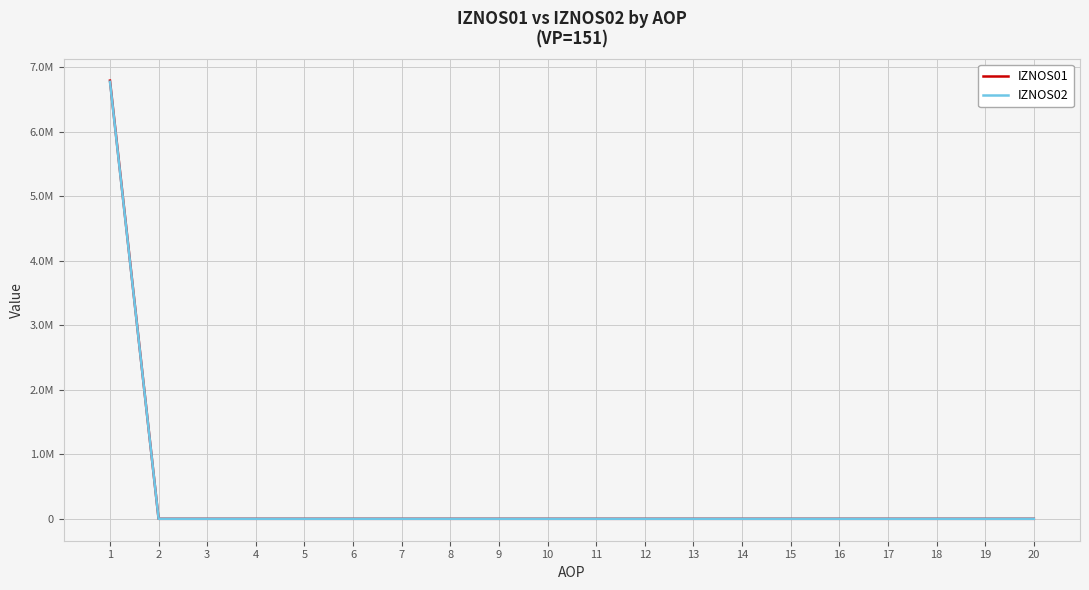

True or false: IZNOS01 and IZNOS02 intersect in this chart.

False